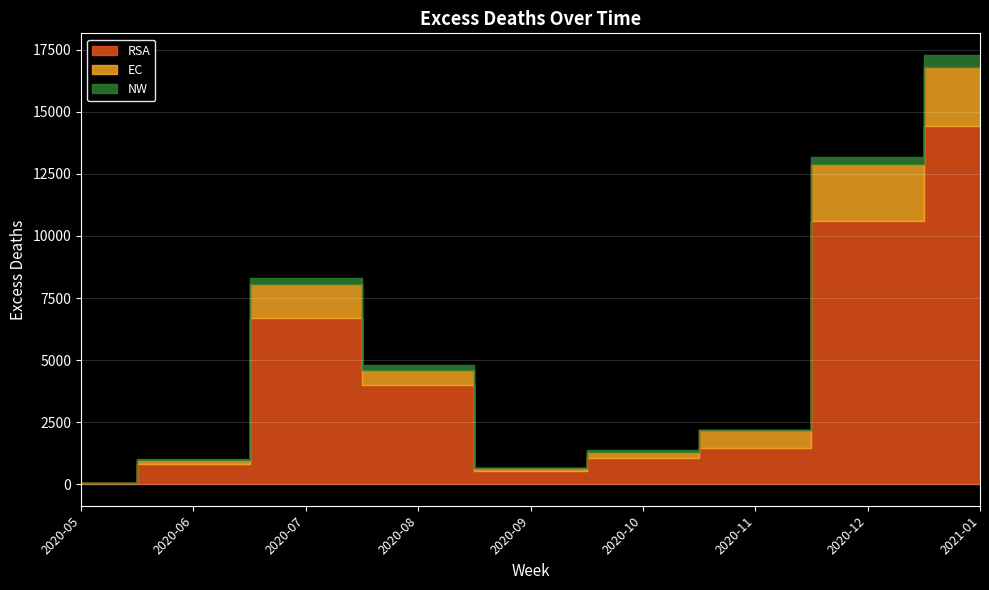

Is it true that NW equals 843.0 at 2021-01?

False